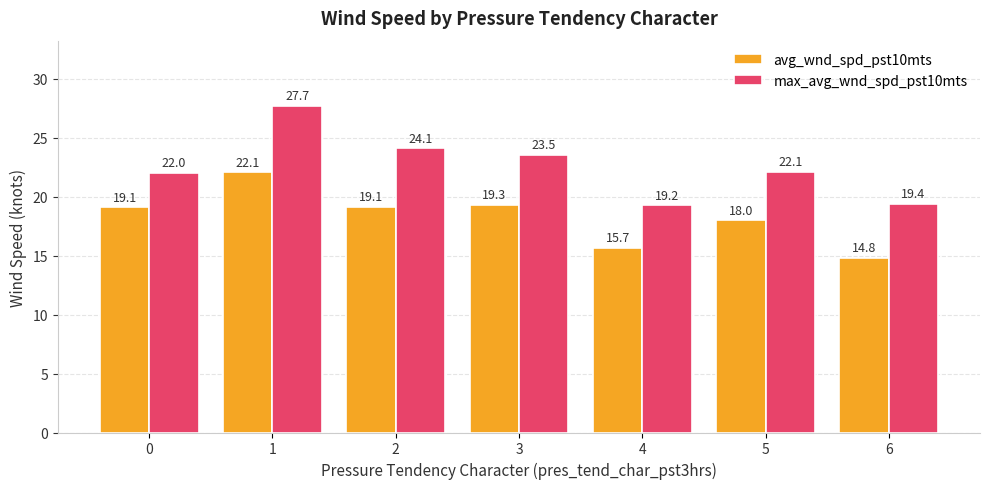

What is the value of the avg_wnd_spd_pst10mts bar at the 4th from the left?

19.3